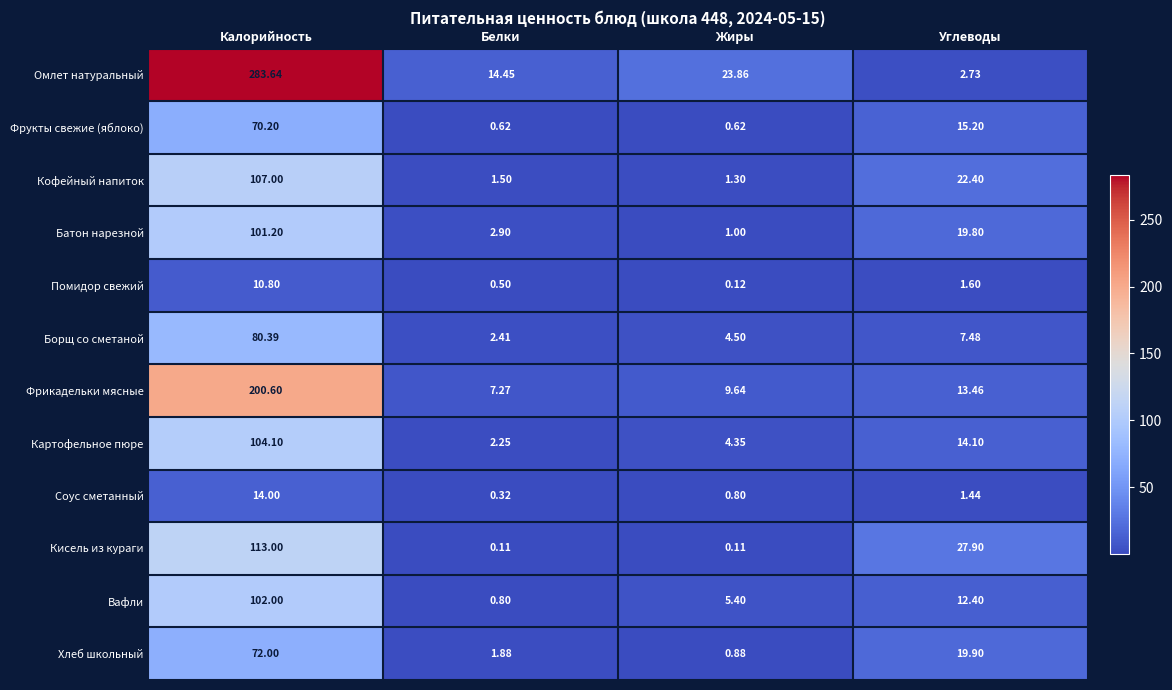

What is the difference between the highest and lowest values at Углеводы?

26.5